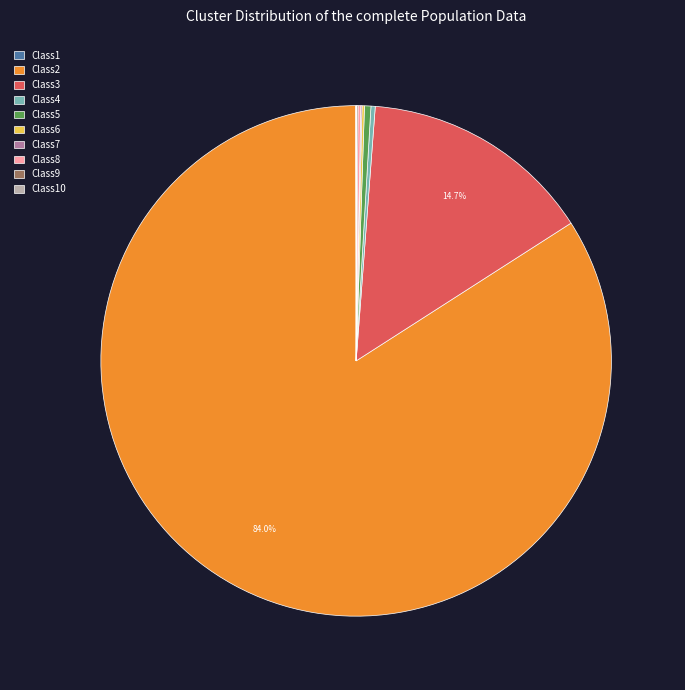

Does any single category account for the majority?

Yes